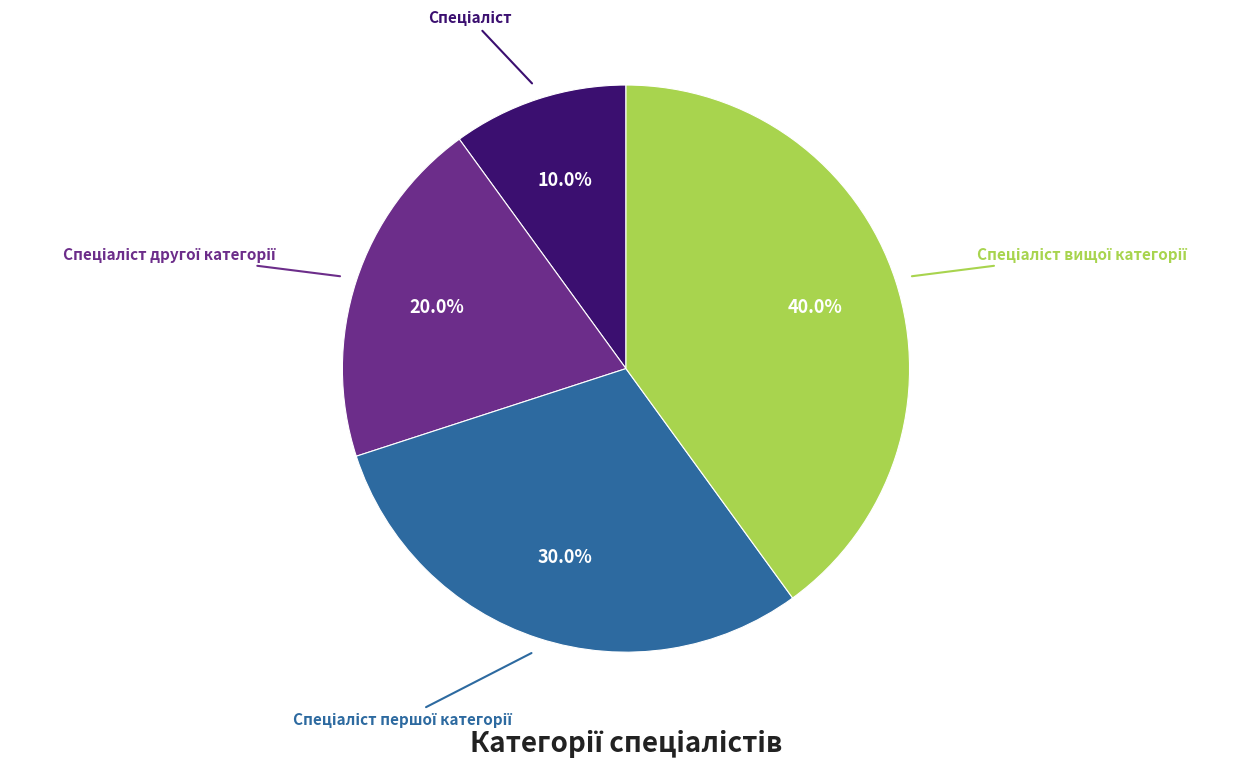

Is there a majority slice in this chart?

No